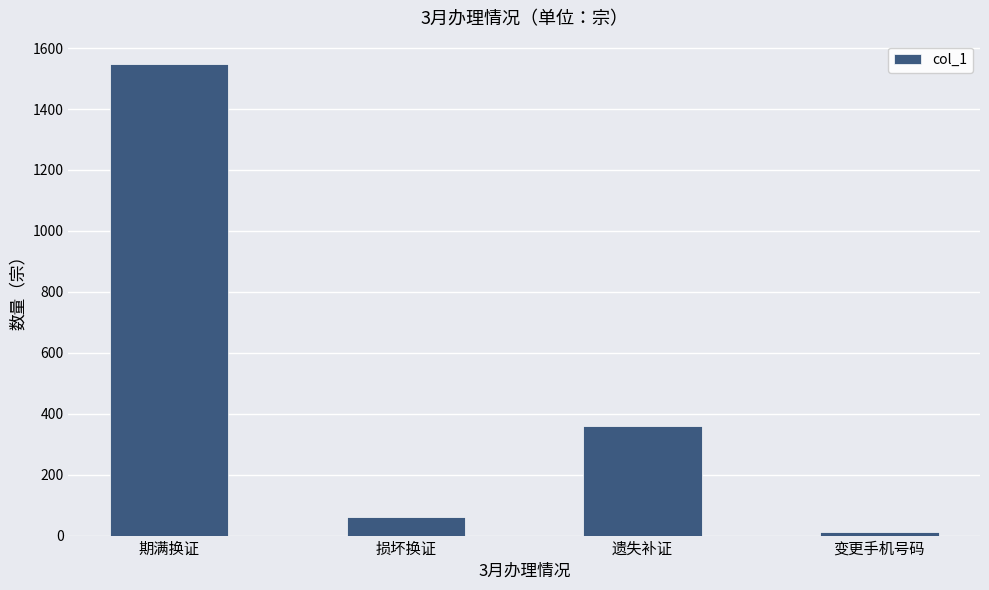

Reading left to right, extract all data points from this chart.

1547	61	359	11